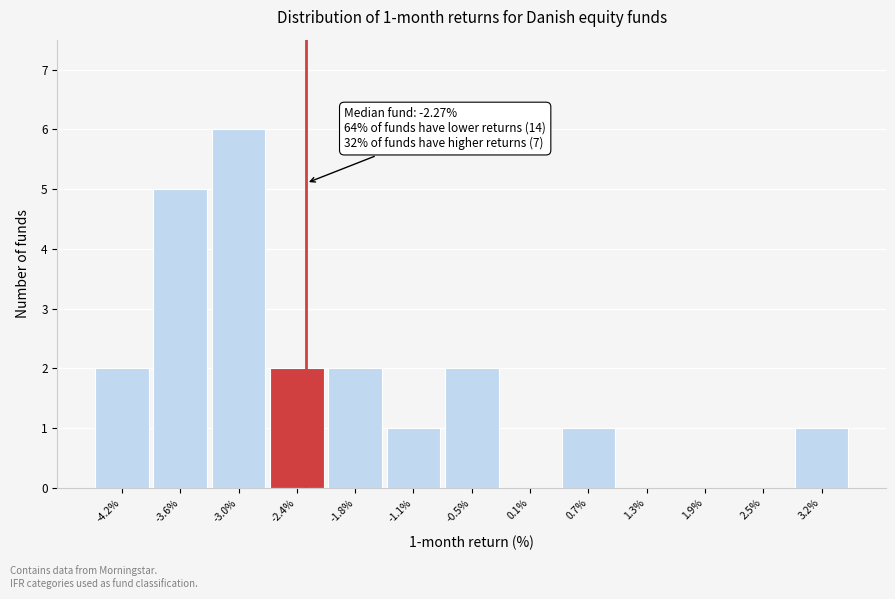

Which range on the x-axis has the tallest bar?

-3.3 to -2.7